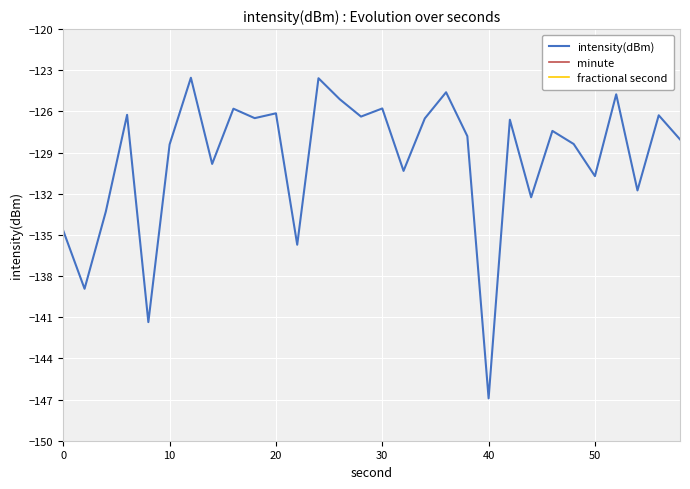

Is it true that intensity(dBm) equals -126.1 at 20?

True